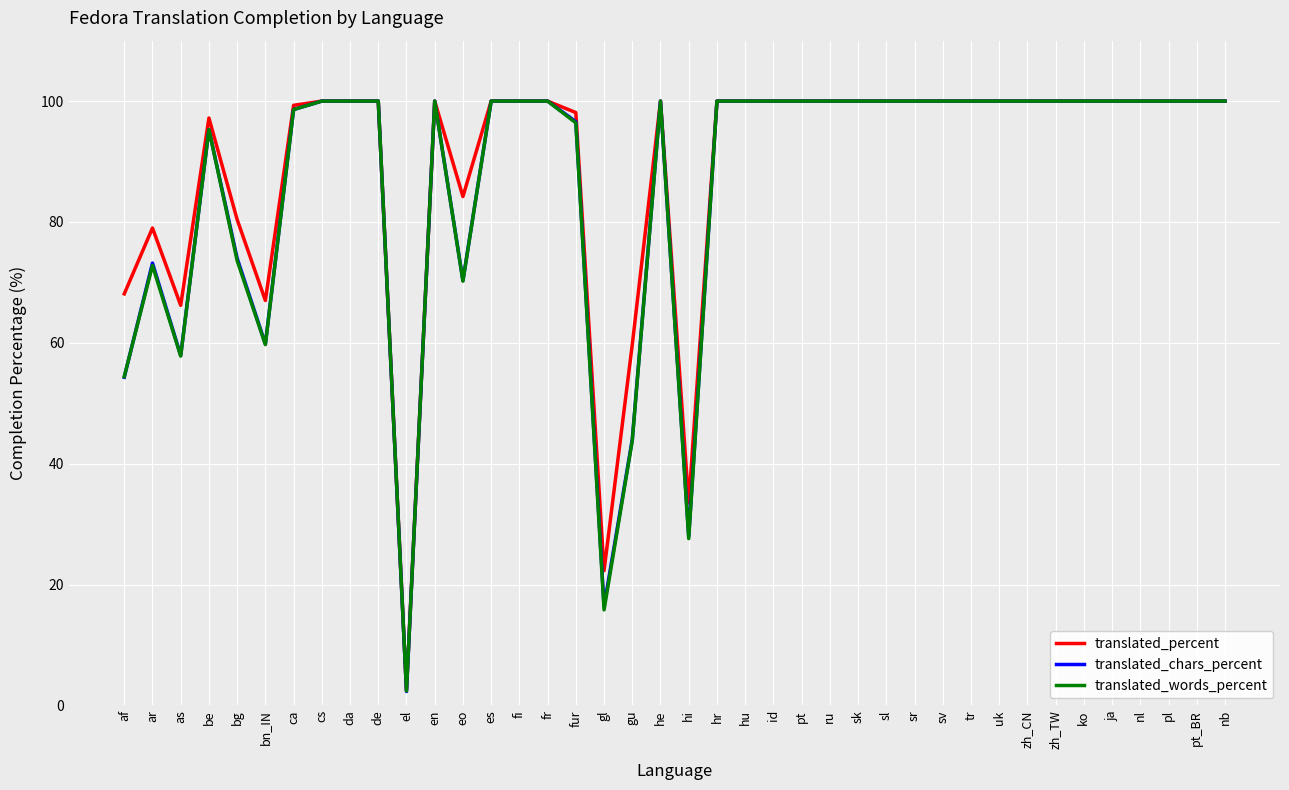

What position from the left is ko?

35